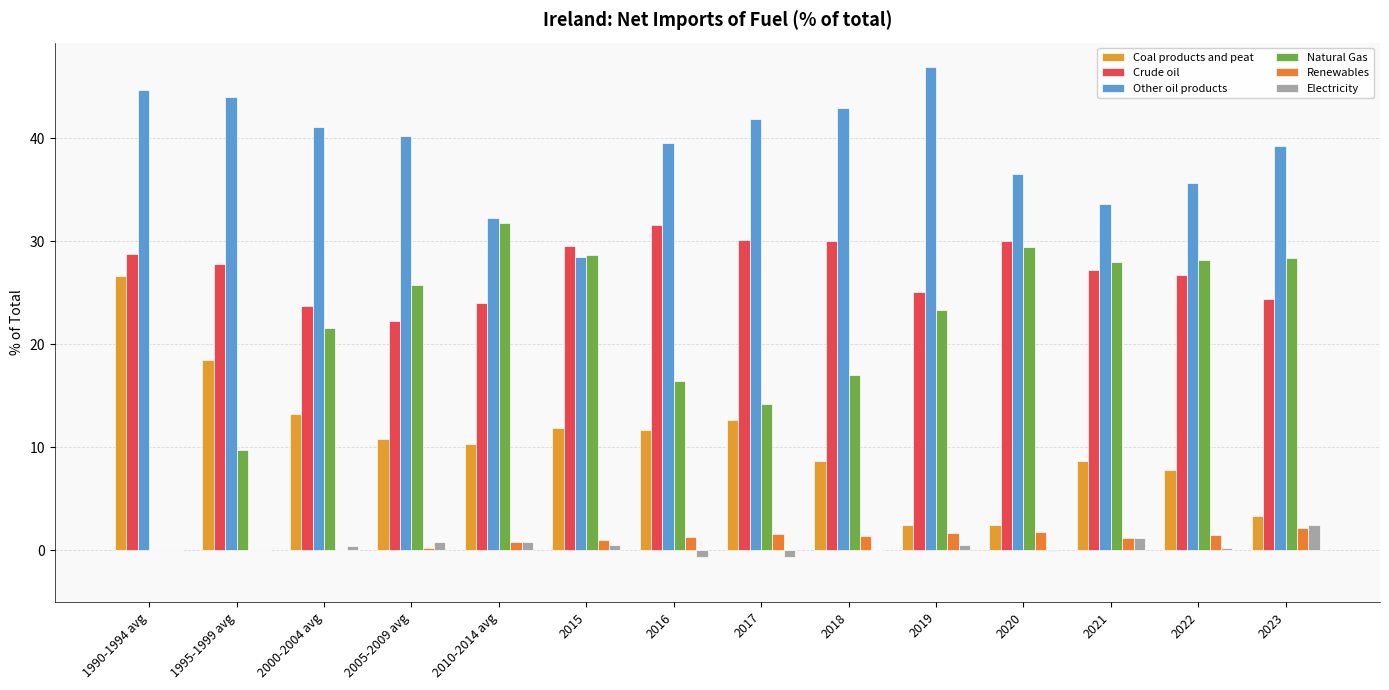

Between 2015 and 2018, which is larger?

2015